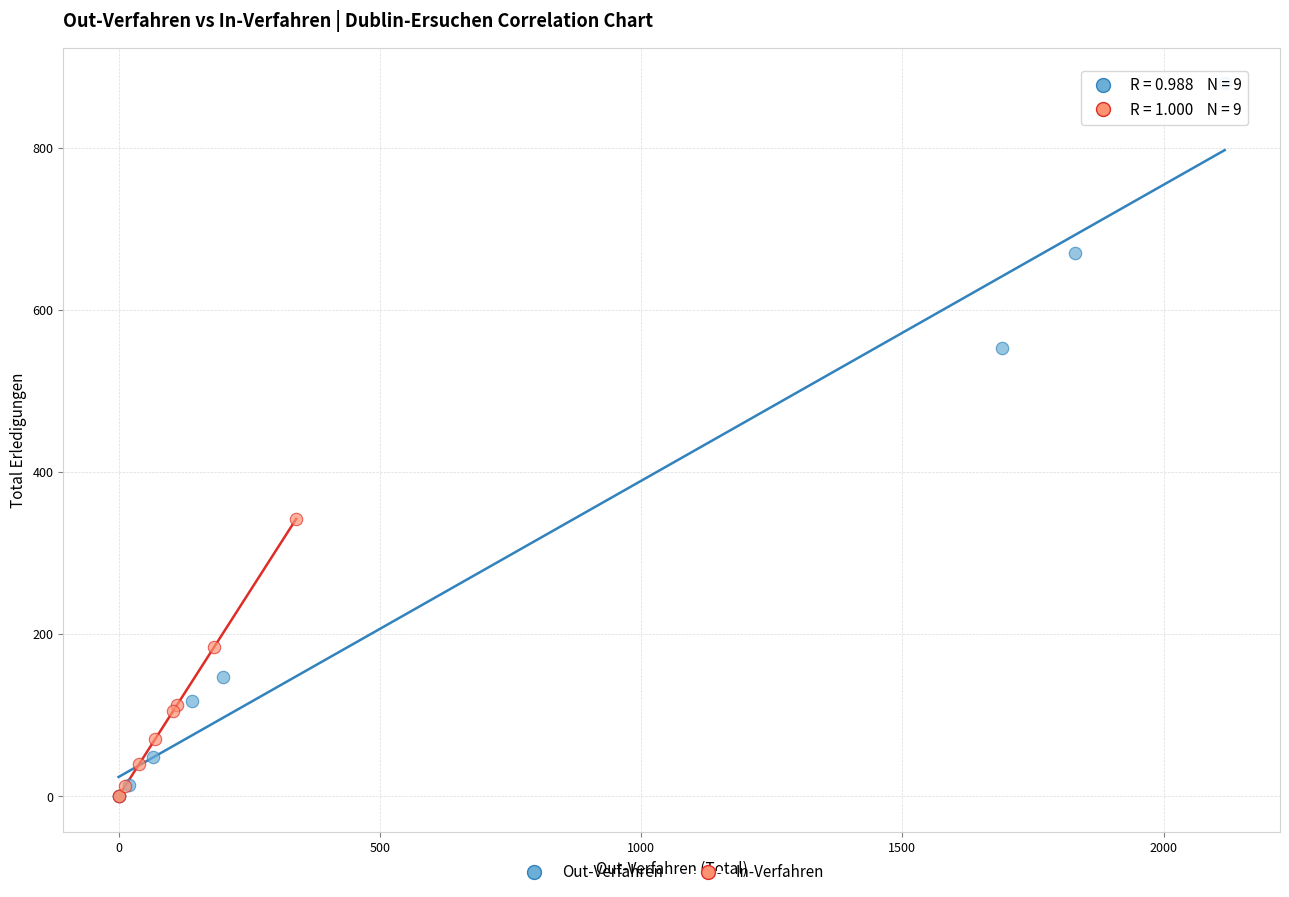

Which series has the widest spread of Y values?

Out-Verfahren